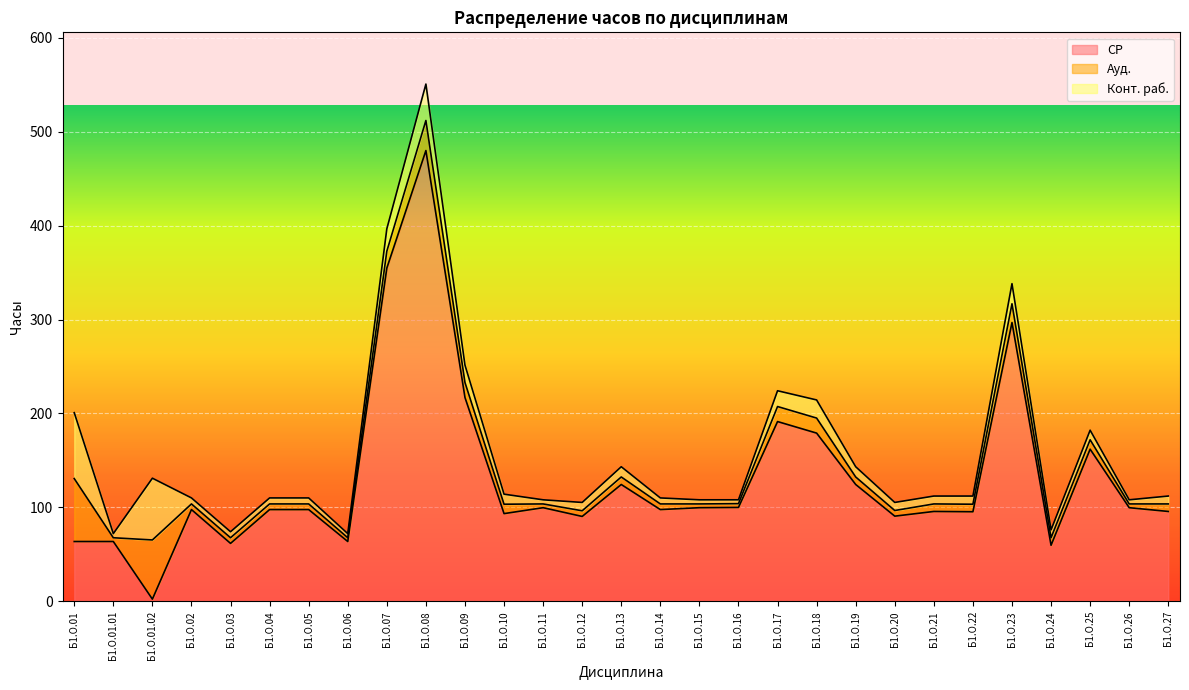

Which label corresponds to the smallest value in the chart?

Б1.О.01.02